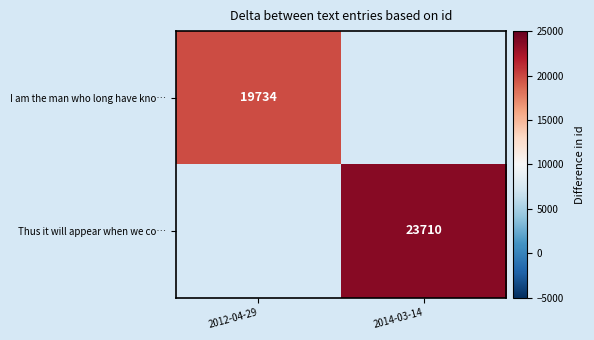

True or false: Thus it will appear when we co… has a value of 39005 at 2014-03-14.

False